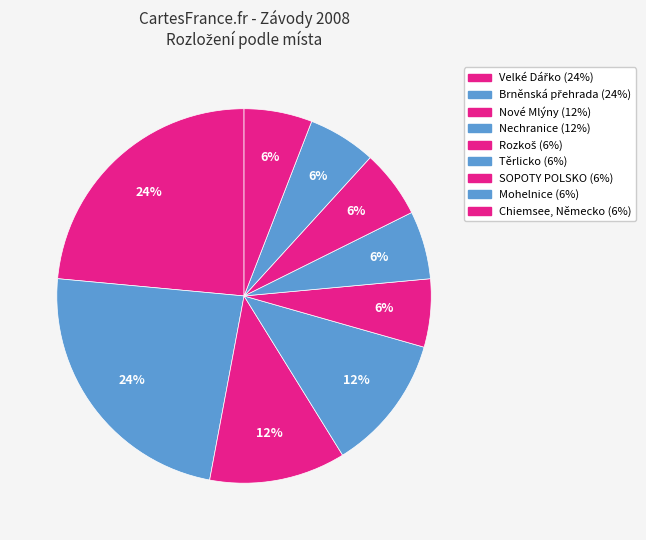

Which slice is the largest?

Velké Dářko